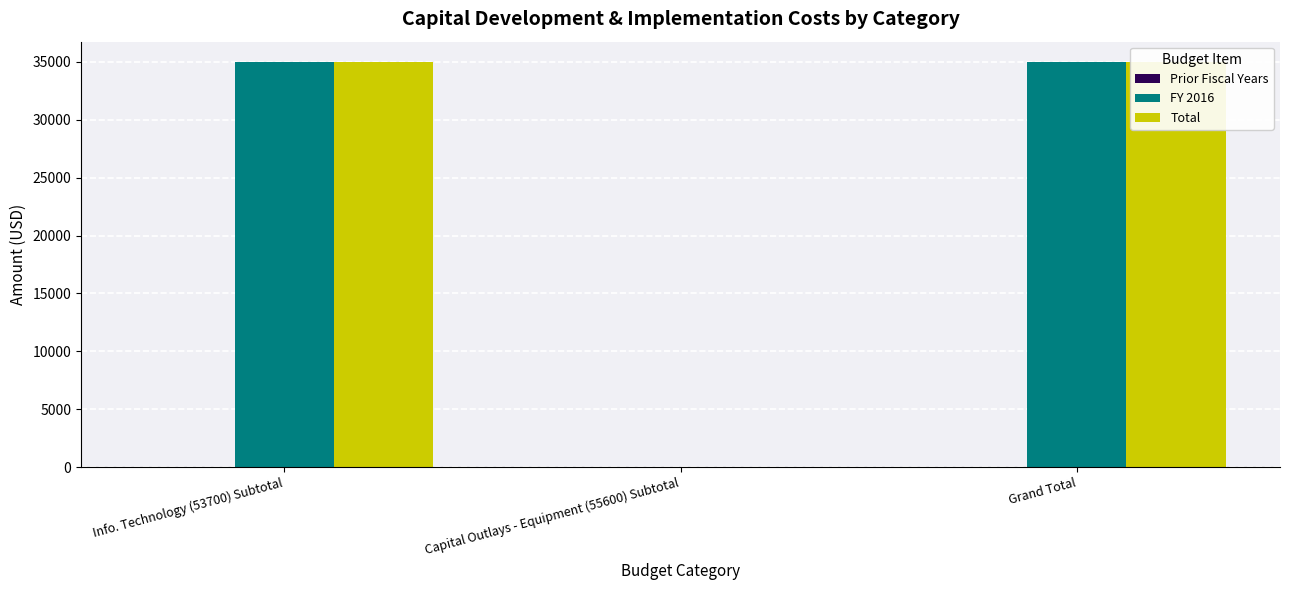

True or false: Total has a value of 13191 at Capital Outlays - Equipment (55600) Subtotal.

False